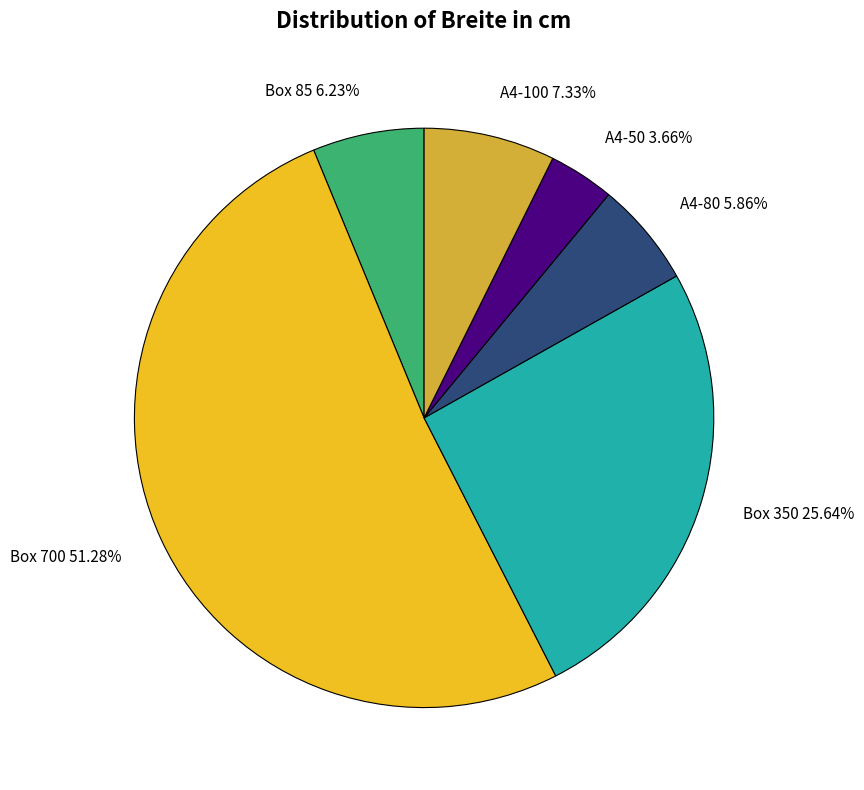

Does A4-50 represent more than half of the total?

No